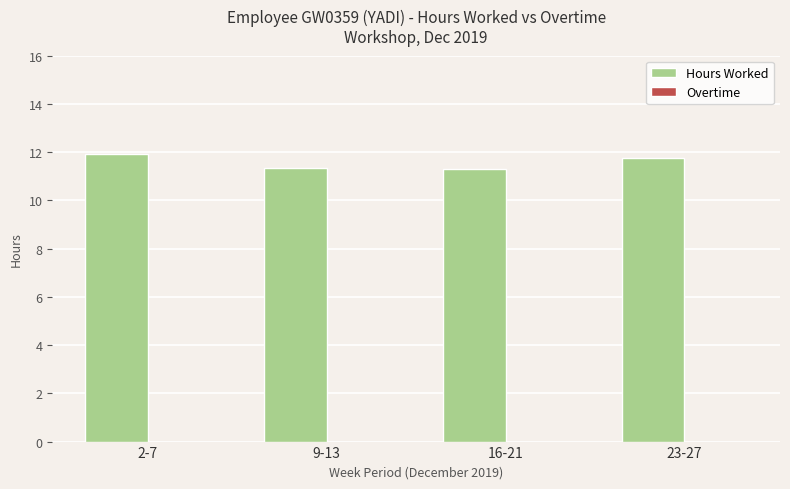

How many bars are there in total?

4